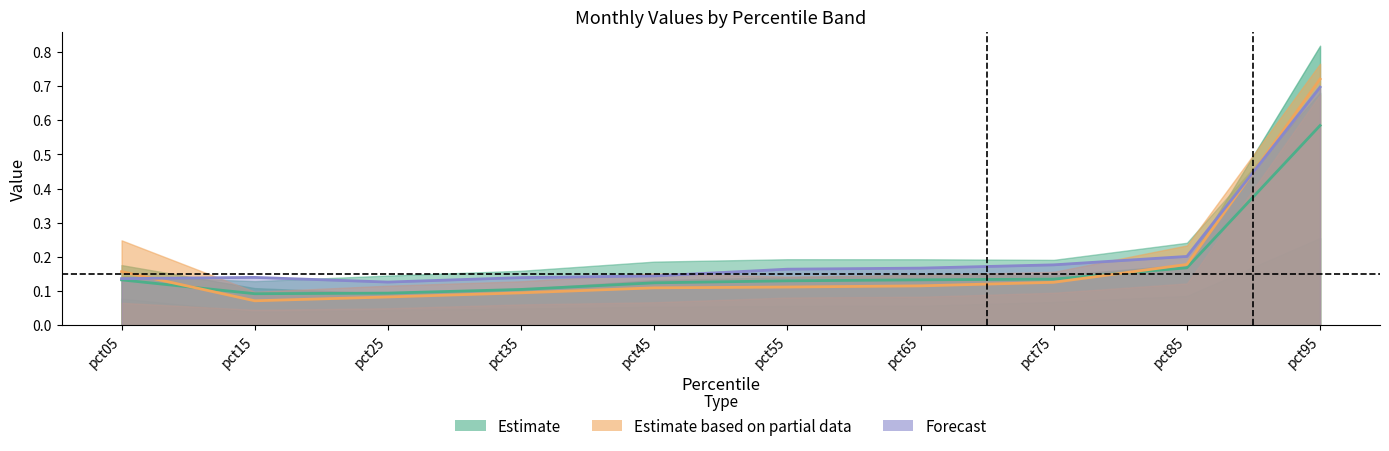

At which label is Estimate (mean) closest to 0?

pct15